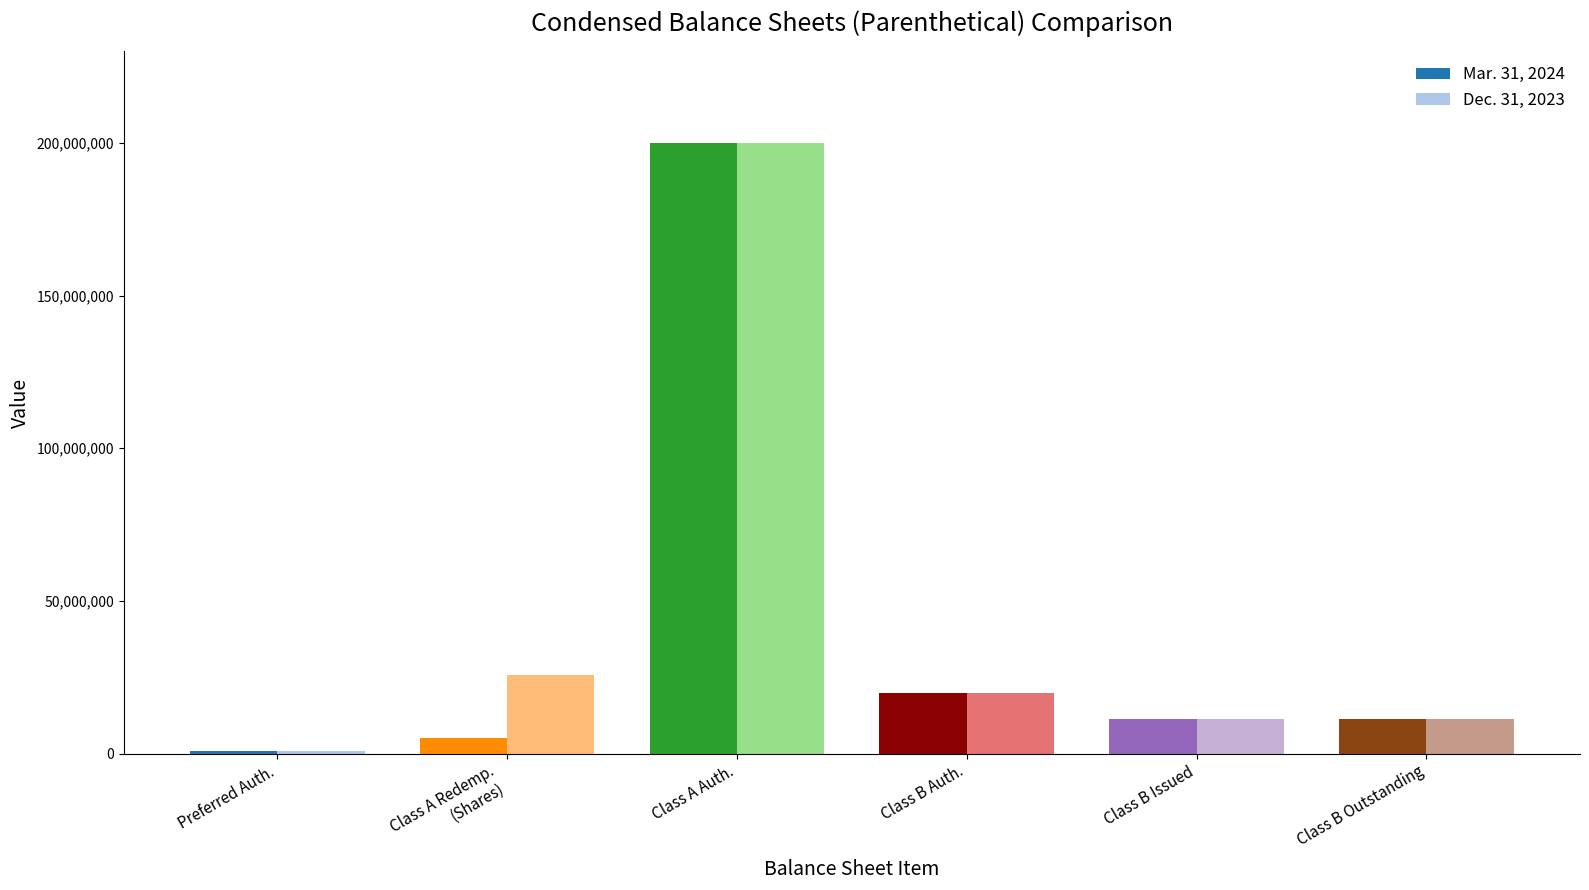

Is the value of Mar. 31, 2024 at Class A Redemp.
(Shares) greater than the value of Dec. 31, 2023 at Class B Outstanding?

No